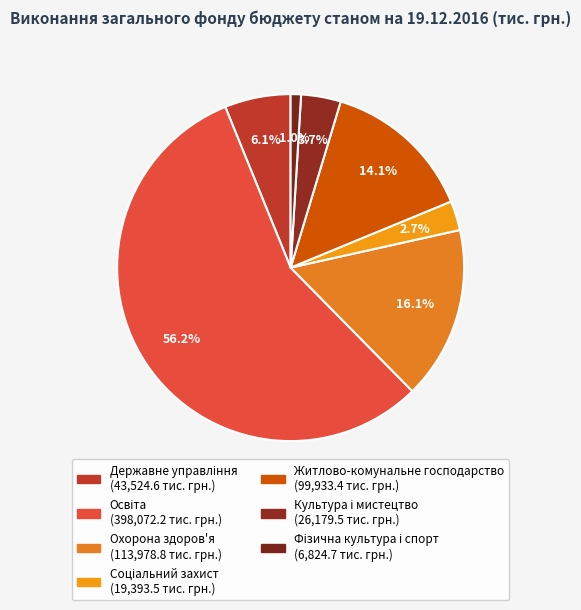

What portion of the pie excludes Охорона здоров'я?

83.9%